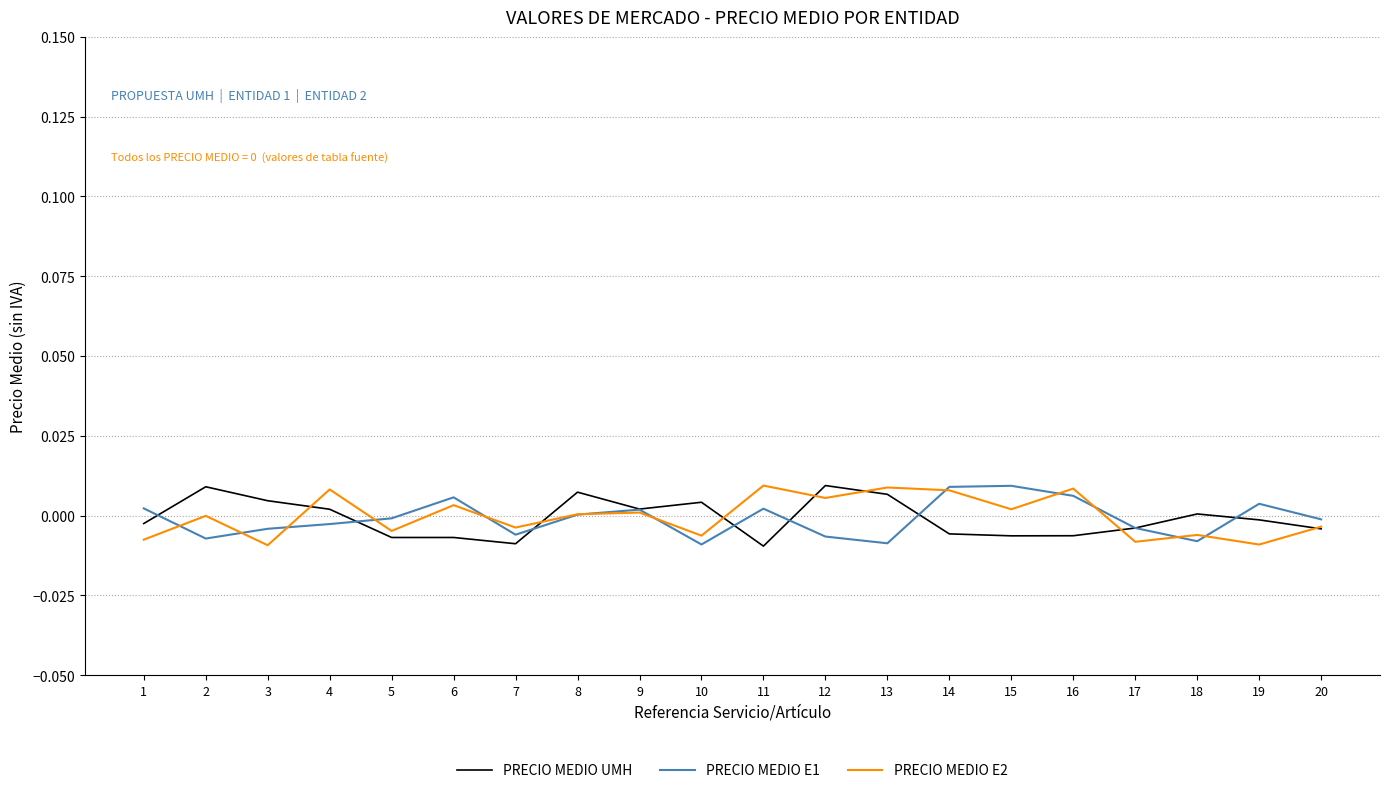

The value of PRECIO MEDIO E2 at 19 is -0.0. True or false?

True